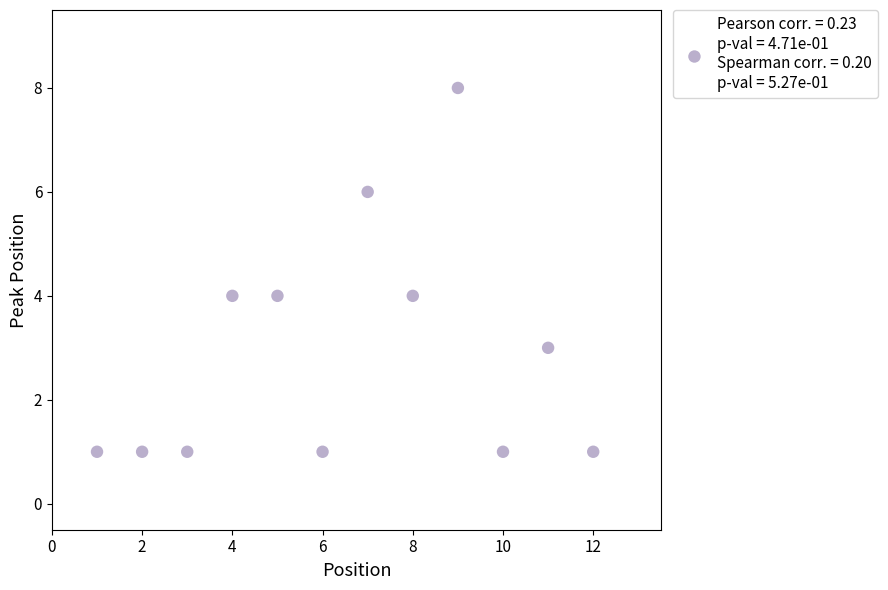

What is the range of X values (max minus min)?

11